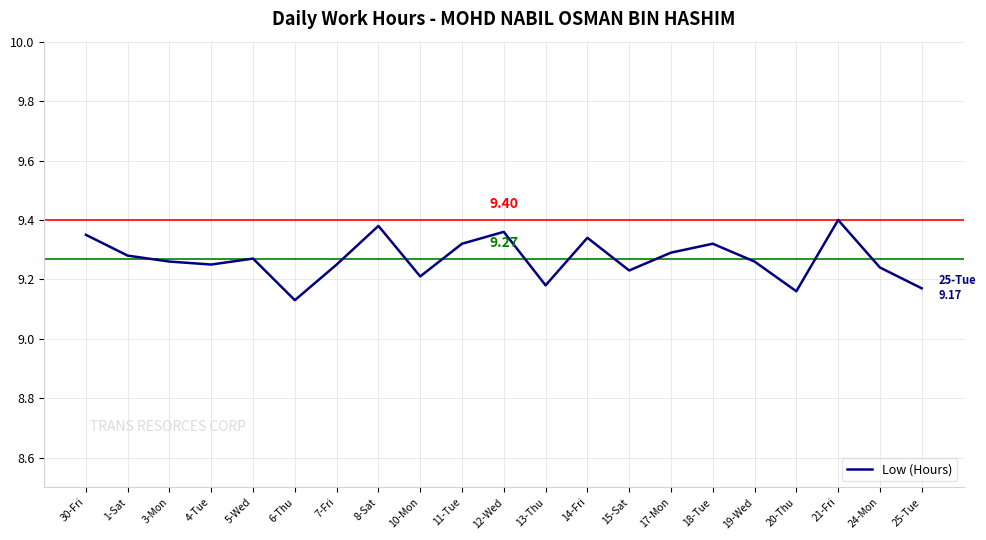

Does the chart display data point markers on the line(s)?

No